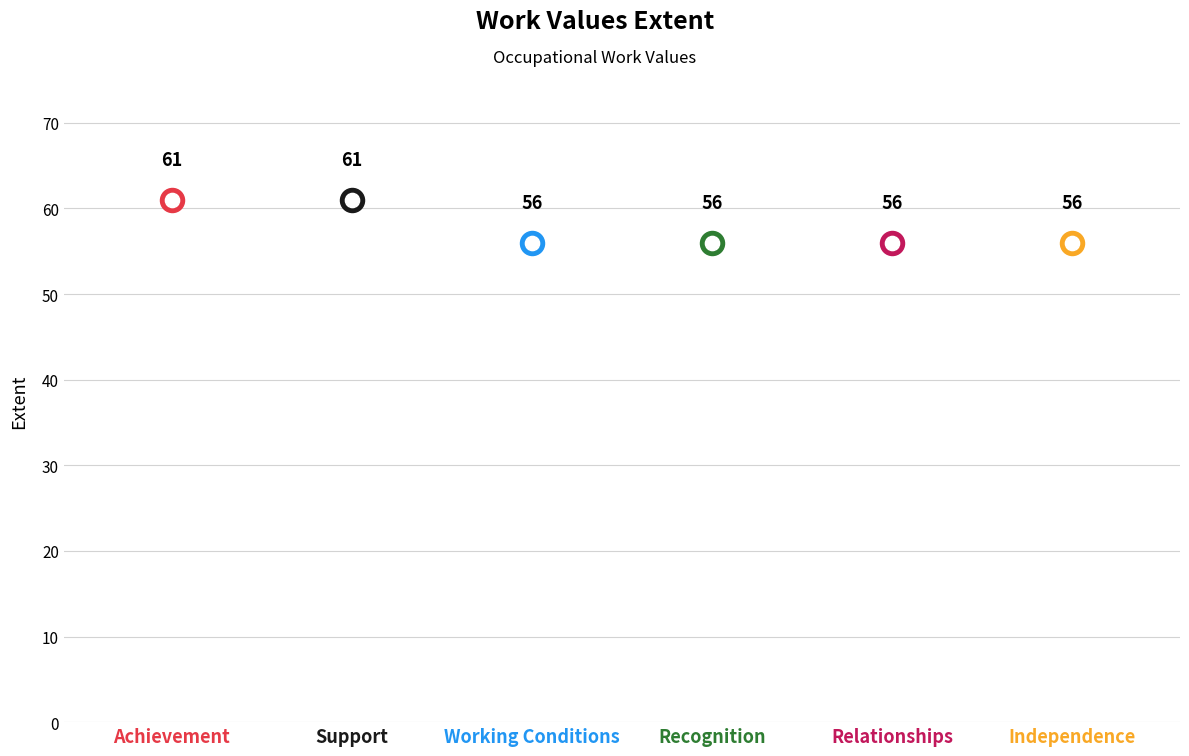

Between Independence and Recognition, which is larger?

Independence